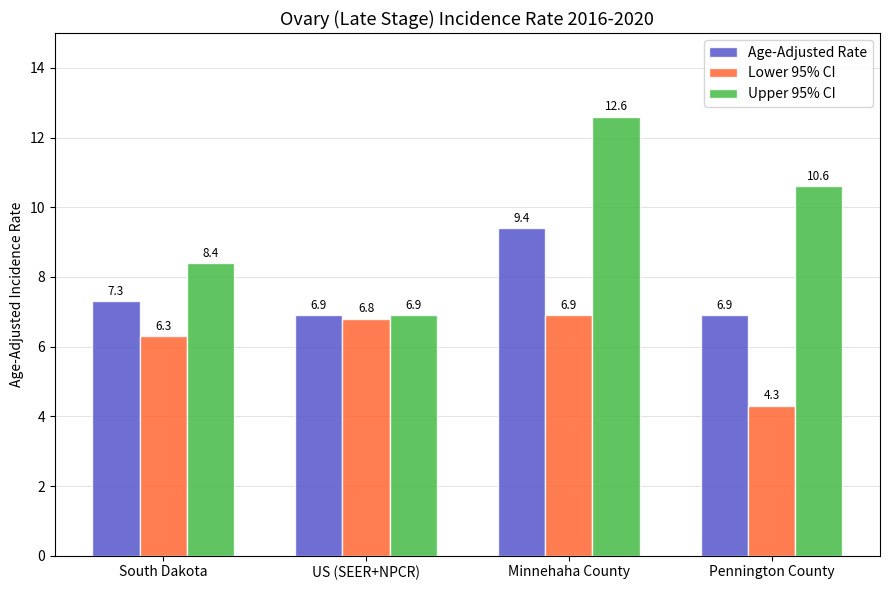

Which series has the largest total across all categories?

Upper 95% CI